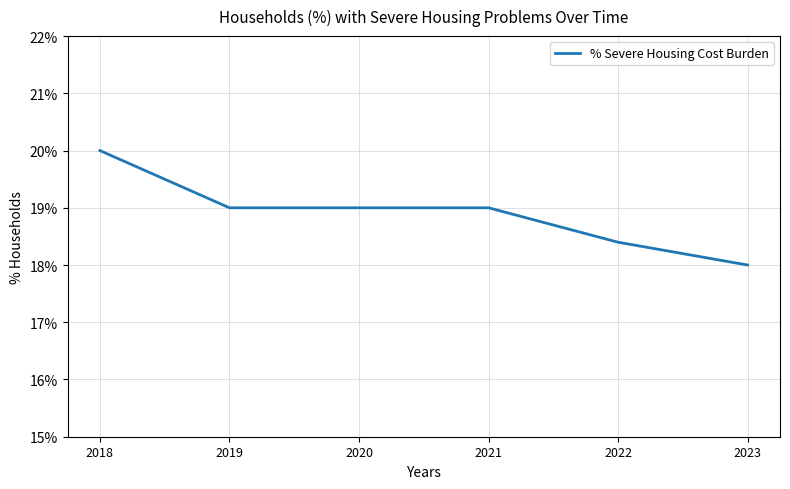

Does the chart display data point markers on the line(s)?

No